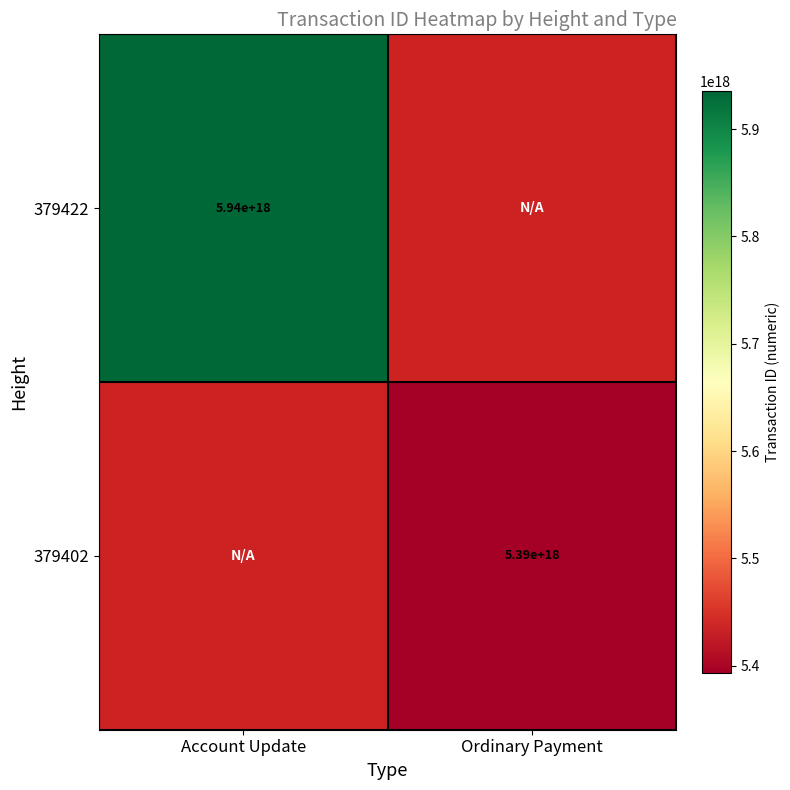

True or false: 379422 has a value of 5940000000000000000 at Account Update.

True